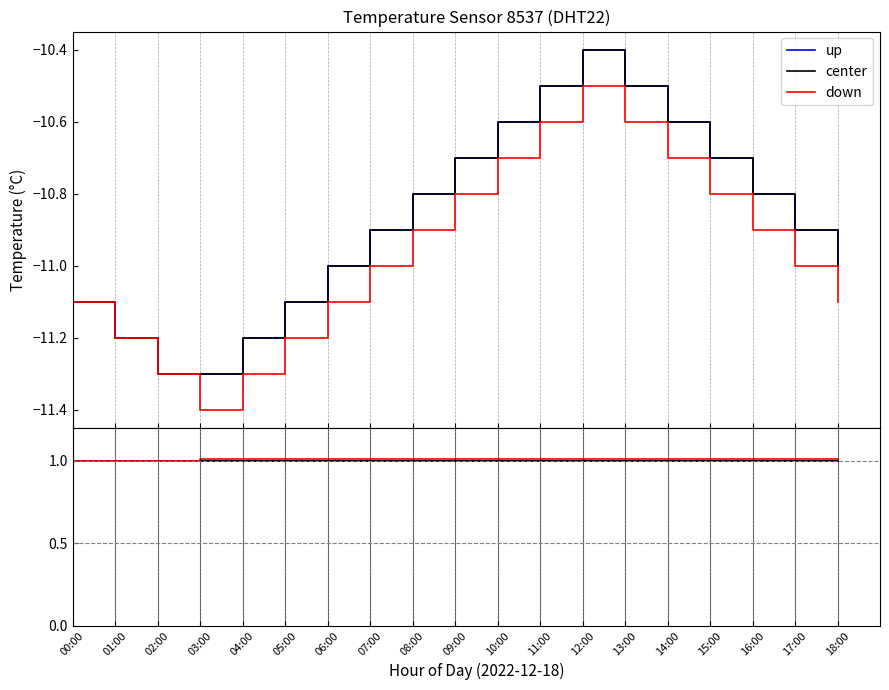

What is the label of the 14th point from the left?

13:00